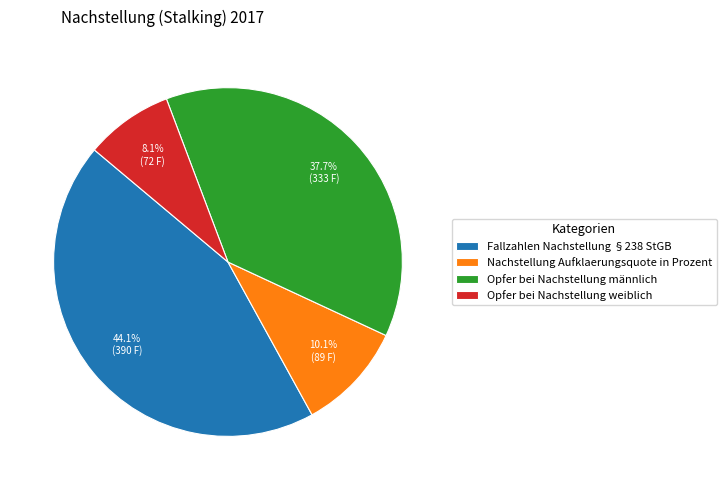

What percentage is the Fallzahlen Nachstellung §238 StGB slice, to the nearest percent?

44%